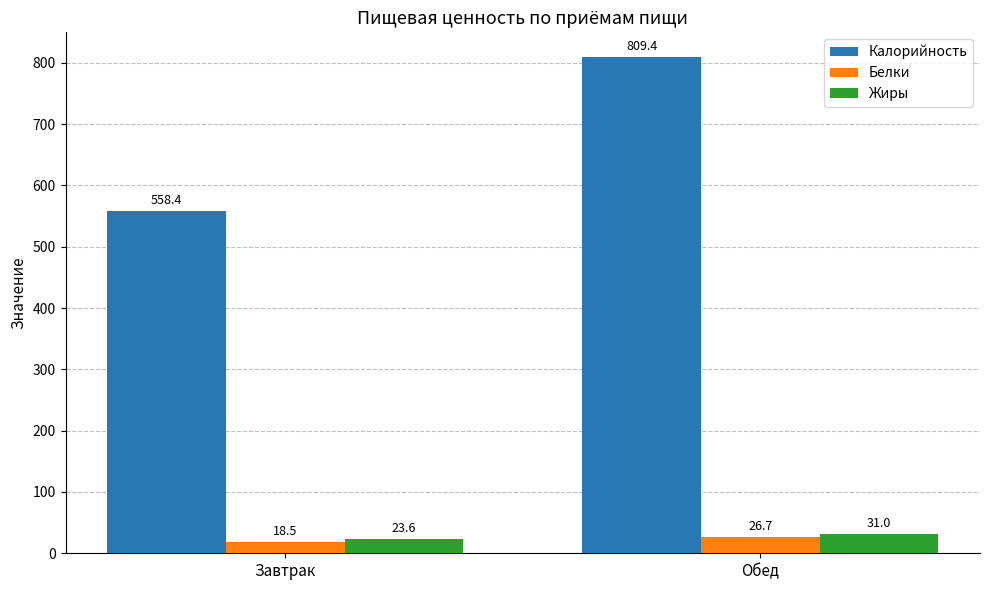

How many bars are there in total?

6